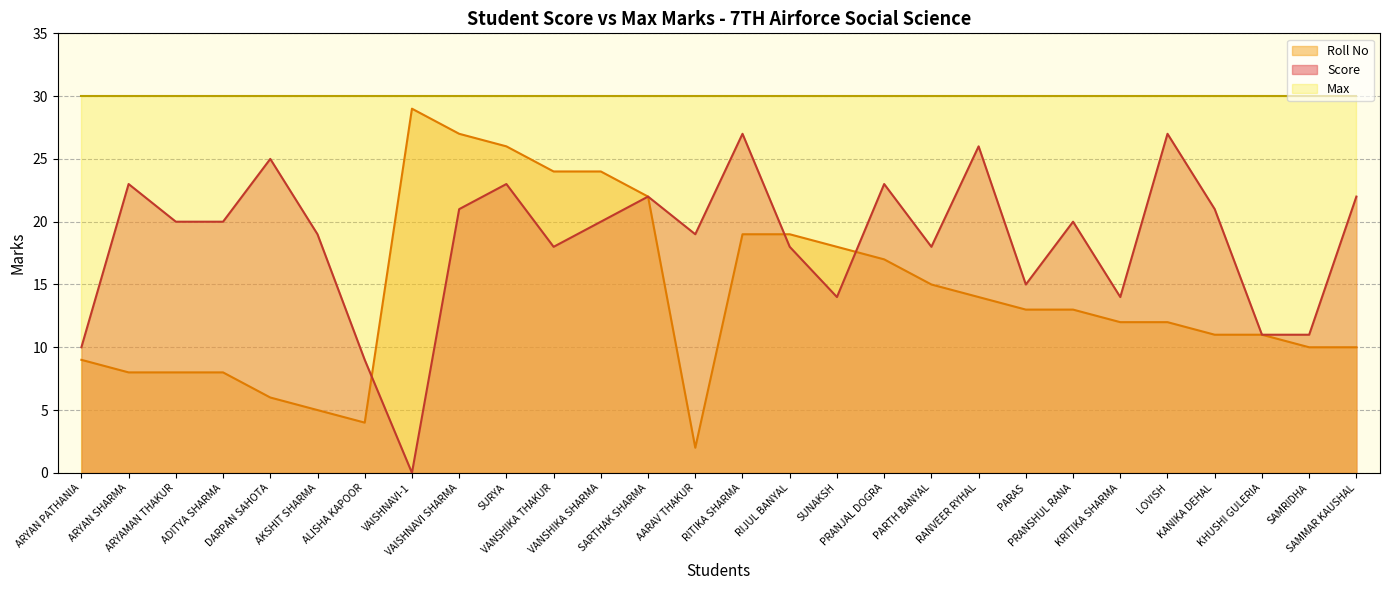

Rank the series at ARYAN SHARMA from lowest to highest value.

Roll No, Score, Max